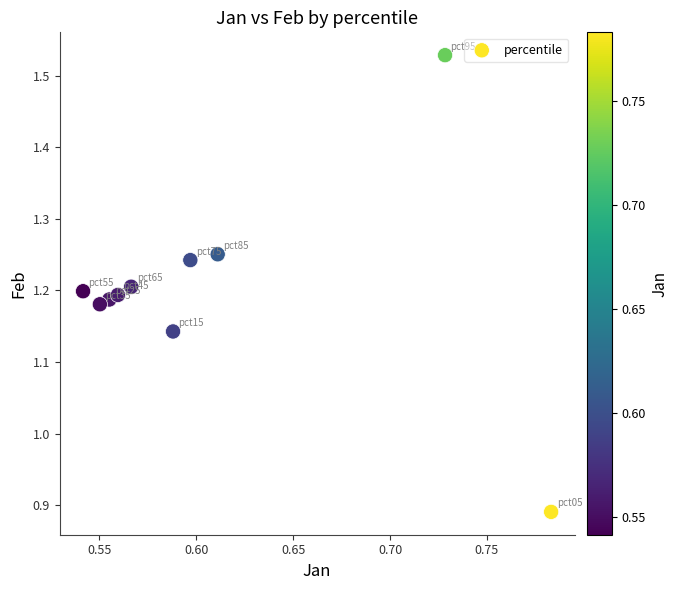

What is the range of Y values (max minus min)?

0.6